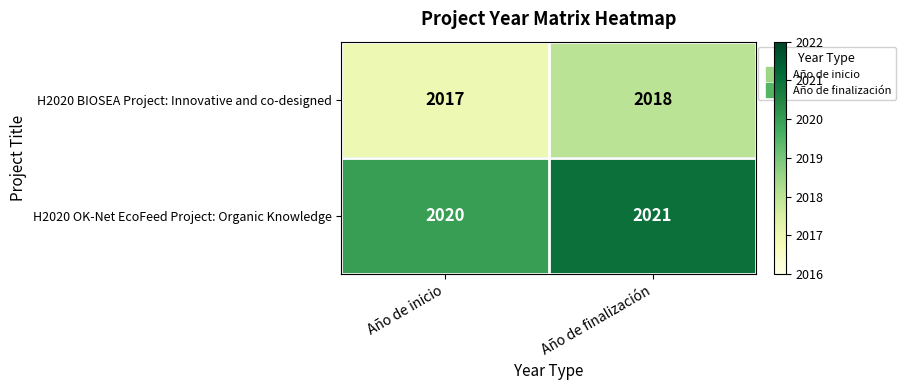

What is the difference between the highest and lowest values at Año de inicio?

3